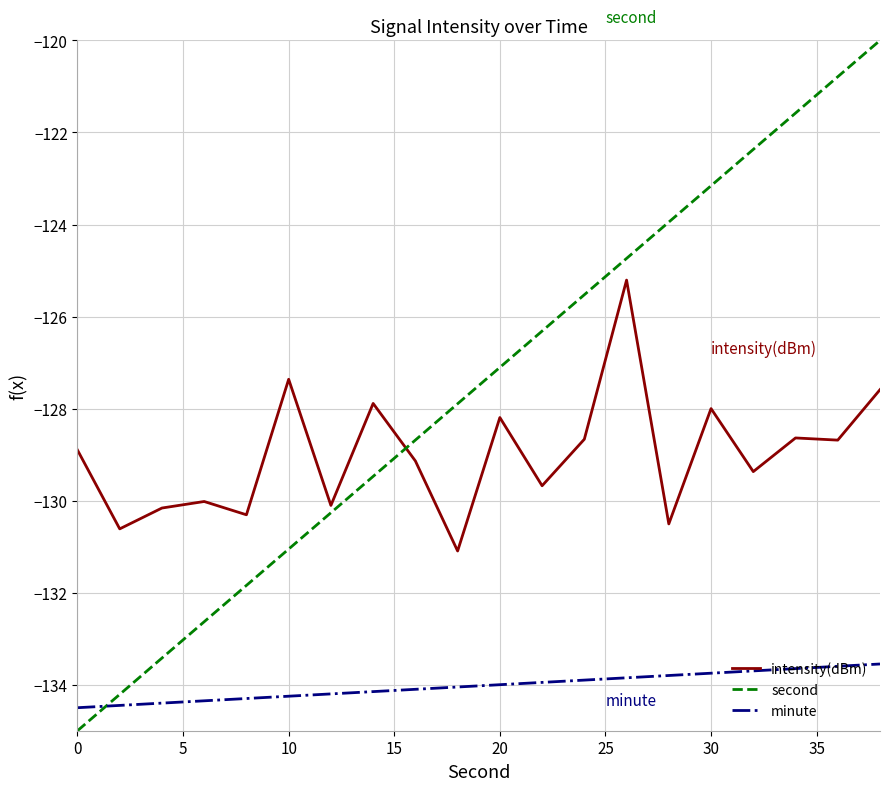

List the series in order of their peak value, lowest first.

minute, intensity(dBm), second